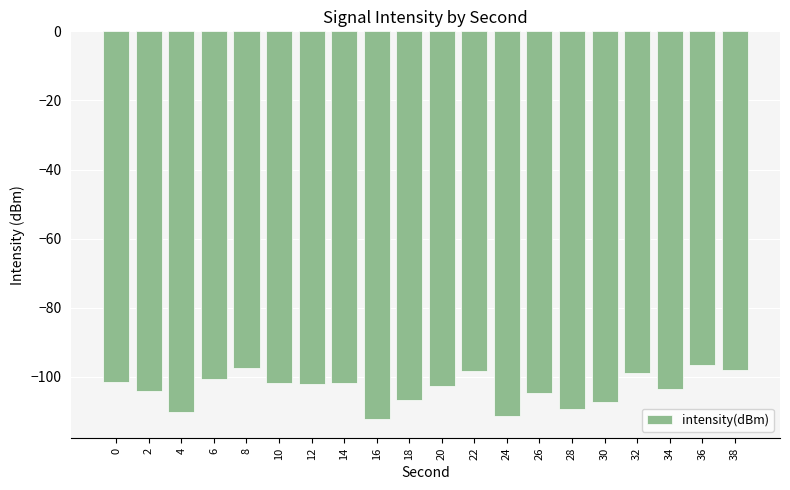

What is the difference between the values at 2 and 20?

1.2